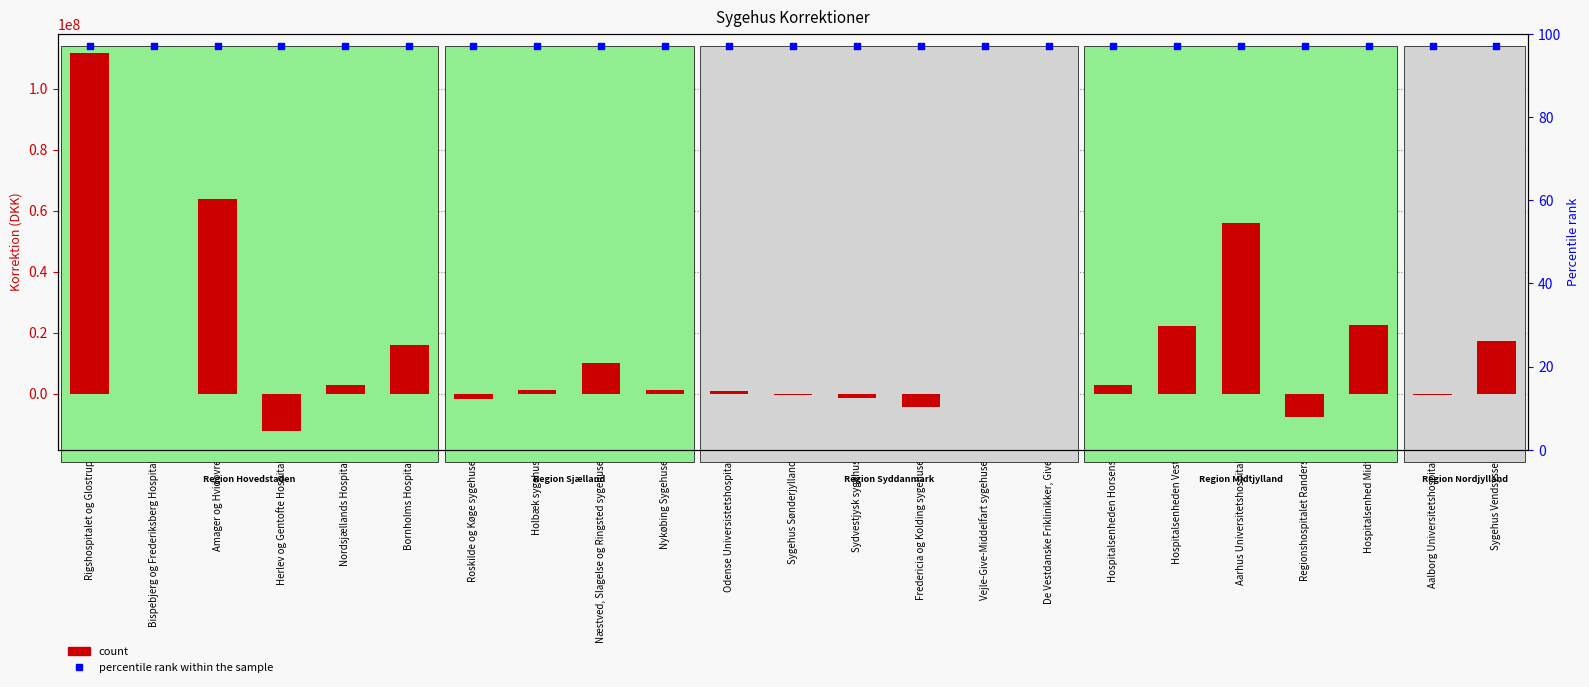

Is the value of Korrektion at Nykøbing Sygehuse greater than the value of percentile rank within the sample at Regionshospitalet Randers?

Yes